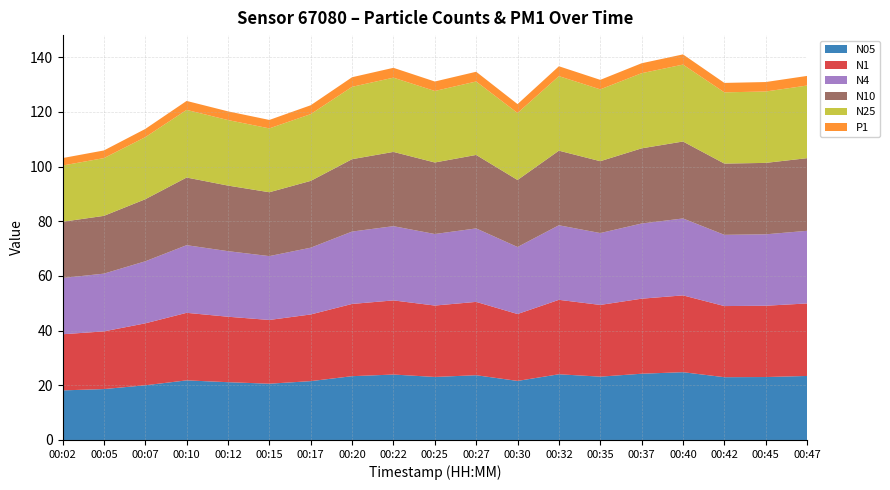

Reading left to right, what are all the values shown in this chart?

N05: 00:02=18.1	00:05=18.6	00:07=20.0	00:10=21.8	00:12=21.1	00:15=20.6	00:17=21.5	00:20=23.3	00:22=23.9	00:25=23.1	00:27=23.7	00:30=21.6	00:32=24.0	00:35=23.2	00:37=24.2	00:40=24.8	00:42=23.0	00:45=23.0	00:47=23.4
N1: 00:02=20.5	00:05=21.1	00:07=22.6	00:10=24.7	00:12=23.9	00:15=23.3	00:17=24.4	00:20=26.4	00:22=27.1	00:25=26.1	00:27=26.8	00:30=24.5	00:32=27.2	00:35=26.2	00:37=27.4	00:40=28.1	00:42=26.0	00:45=26.1	00:47=26.5
N4: 00:02=20.6	00:05=21.1	00:07=22.7	00:10=24.7	00:12=24.0	00:15=23.4	00:17=24.4	00:20=26.5	00:22=27.1	00:25=26.2	00:27=26.9	00:30=24.5	00:32=27.3	00:35=26.3	00:37=27.5	00:40=28.1	00:42=26.1	00:45=26.1	00:47=26.6
N10: 00:02=20.6	00:05=21.1	00:07=22.7	00:10=24.7	00:12=24.0	00:15=23.4	00:17=24.4	00:20=26.5	00:22=27.2	00:25=26.2	00:27=26.9	00:30=24.5	00:32=27.3	00:35=26.3	00:37=27.5	00:40=28.1	00:42=26.1	00:45=26.1	00:47=26.6
N25: 00:02=20.6	00:05=21.1	00:07=22.7	00:10=24.7	00:12=24.0	00:15=23.4	00:17=24.4	00:20=26.5	00:22=27.1	00:25=26.1	00:27=26.9	00:30=24.5	00:32=27.3	00:35=26.3	00:37=27.5	00:40=28.1	00:42=26.1	00:45=26.1	00:47=26.6
P1: 00:02=2.7	00:05=2.8	00:07=3.0	00:10=3.3	00:12=3.2	00:15=3.1	00:17=3.2	00:20=3.5	00:22=3.6	00:25=3.5	00:27=3.6	00:30=3.2	00:32=3.6	00:35=3.5	00:37=3.6	00:40=3.7	00:42=3.5	00:45=3.5	00:47=3.5